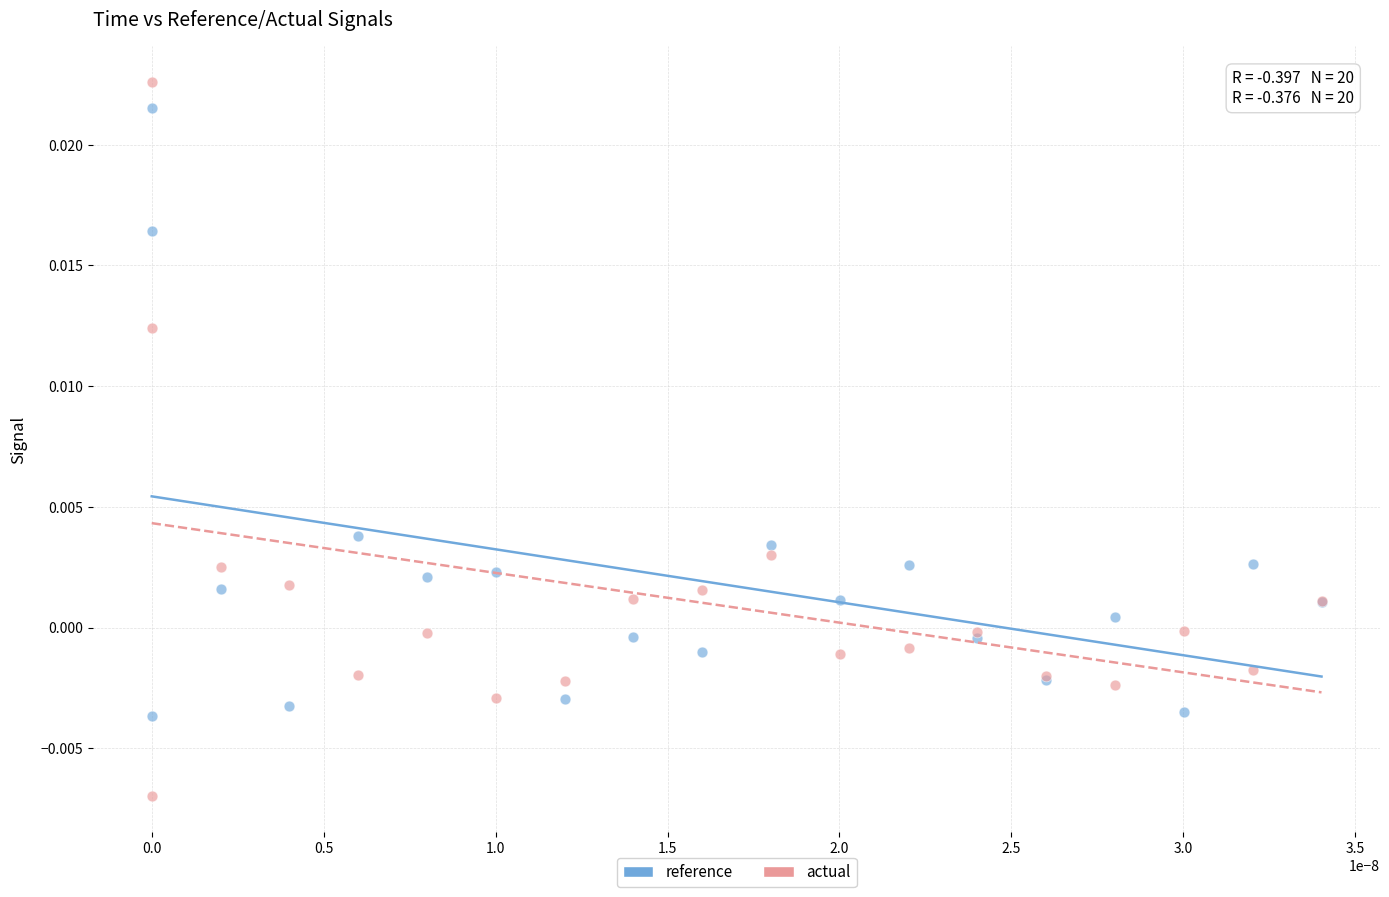

Which series reaches the maximum Y coordinate?

actual